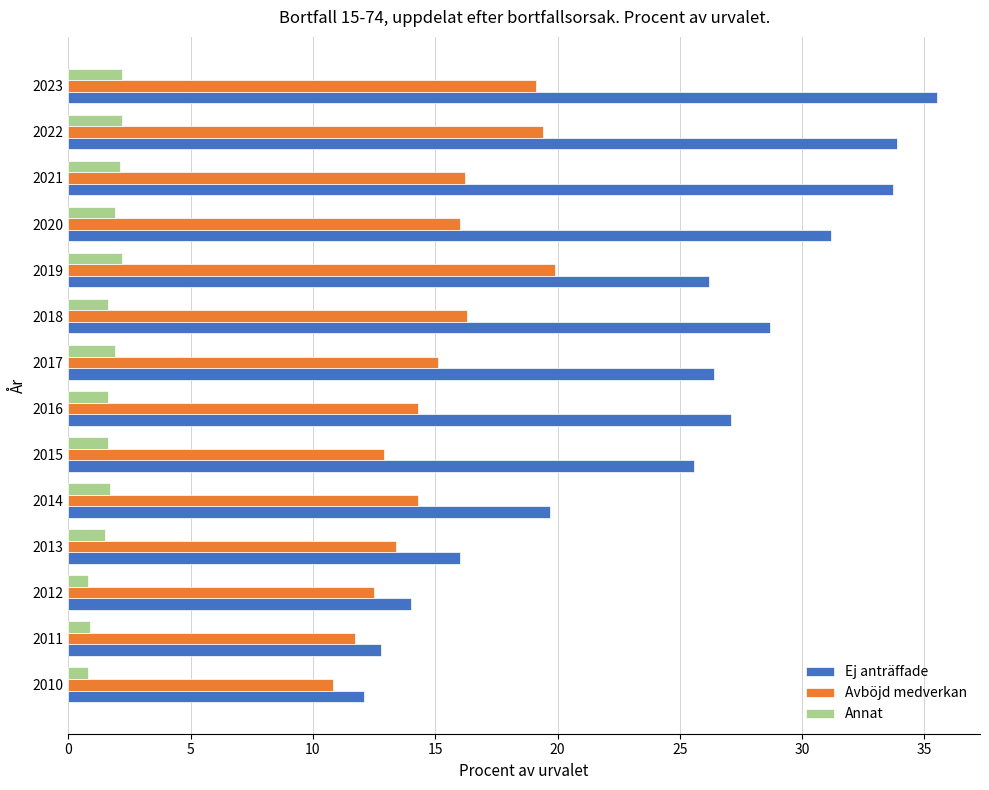

Which series has the largest total across all categories?

Ej anträffade